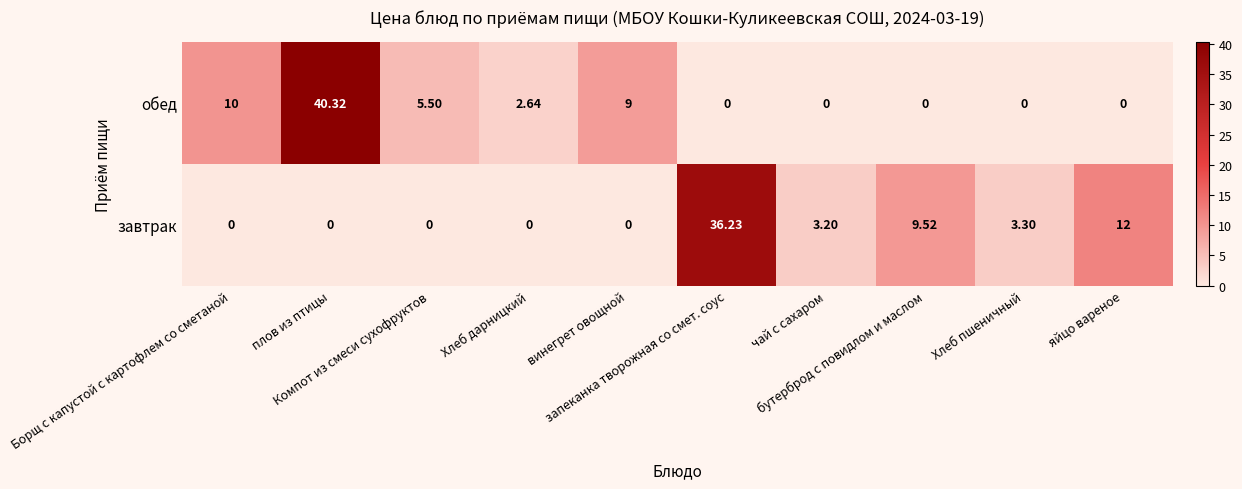

Which series has the widest spread of values?

обед